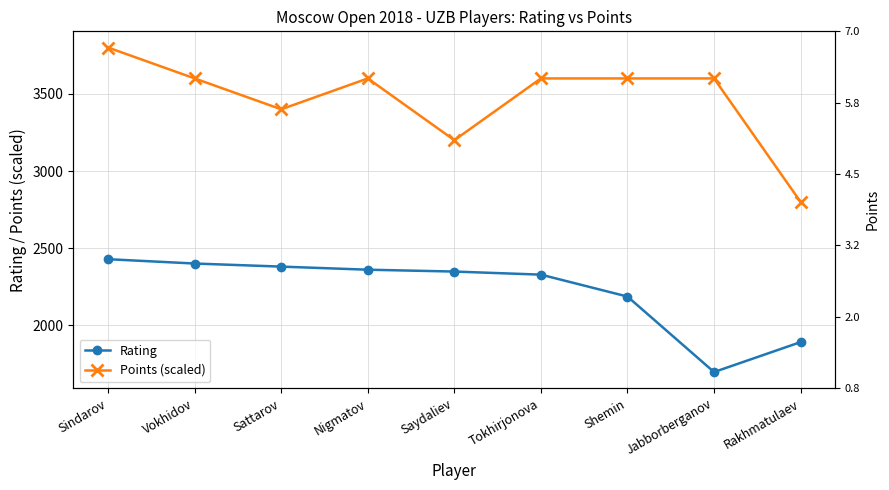

True or false: Rating has more than 2 points higher than both neighbors.

False